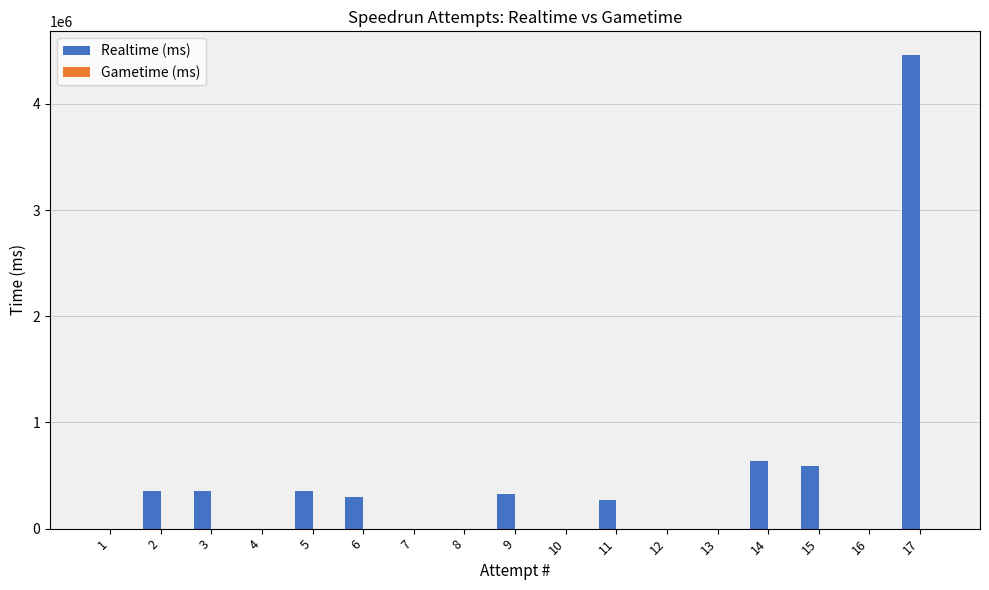

The value at 17 is 4460317. True or false?

True